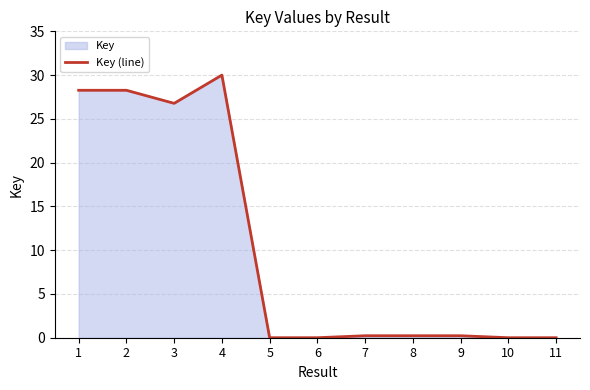

What is the value of the 4th point from the left?

30.0